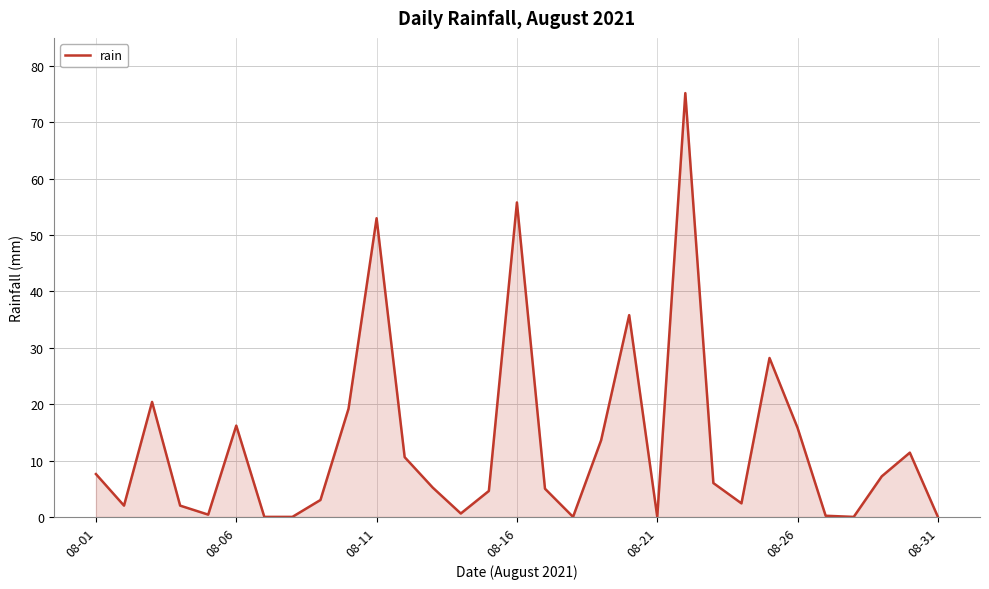

How many lines are shown in the chart?

1